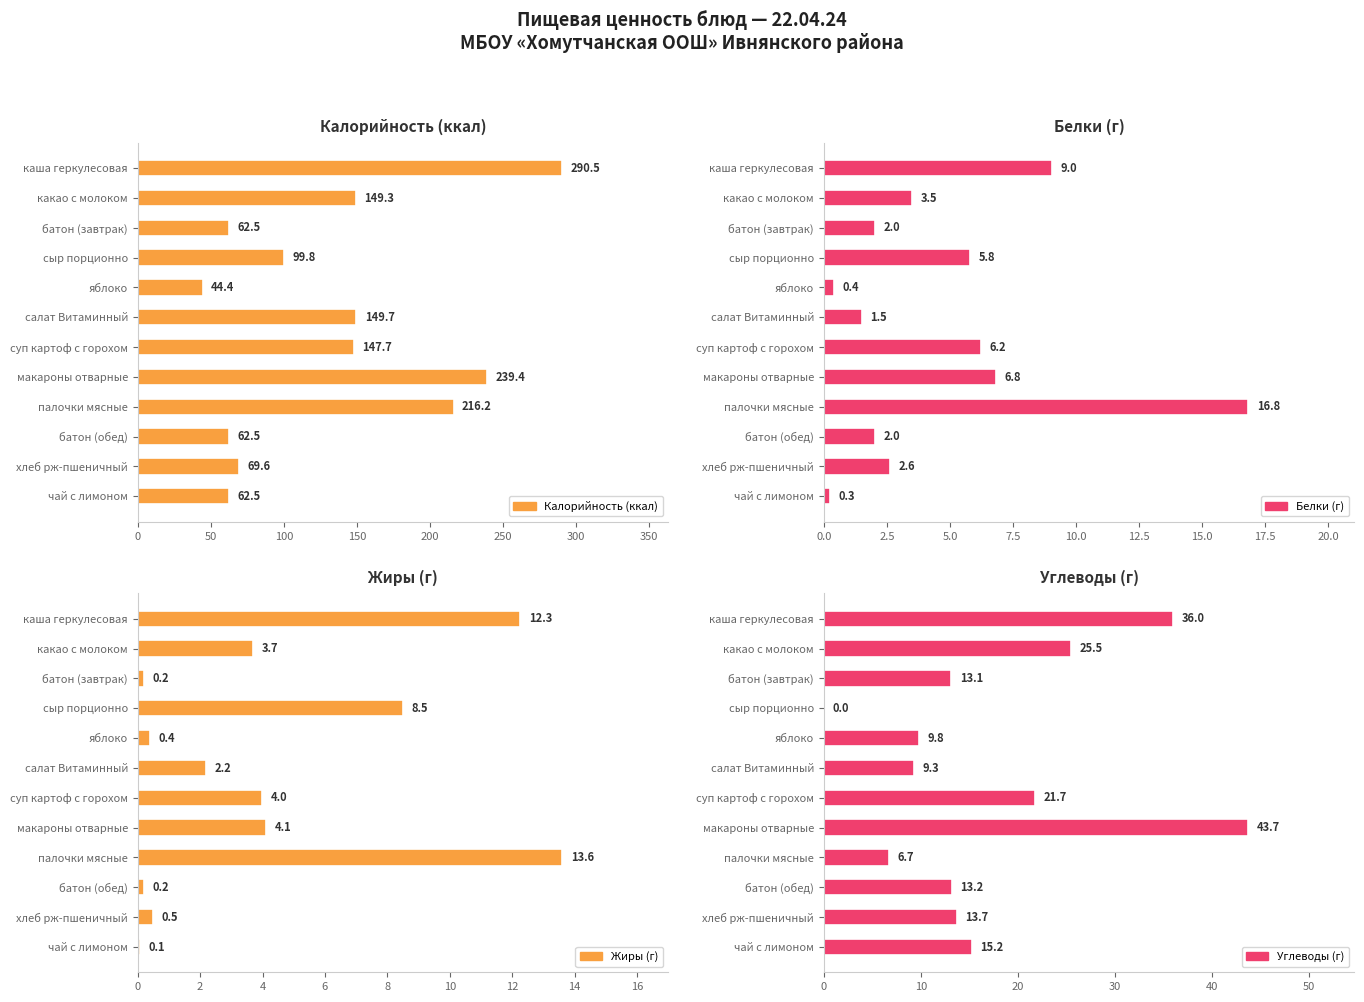

What are all the series names shown in the legend?

Калорийность (ккал), Белки (г), Жиры (г), Углеводы (г)